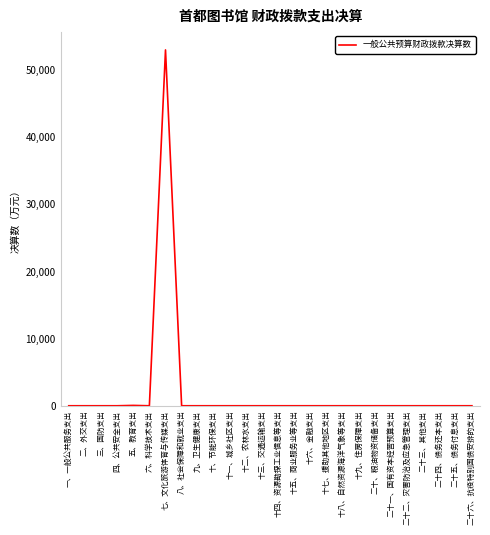

Is it true that the value at 一、一般公共服务支出 is 0.0?

True